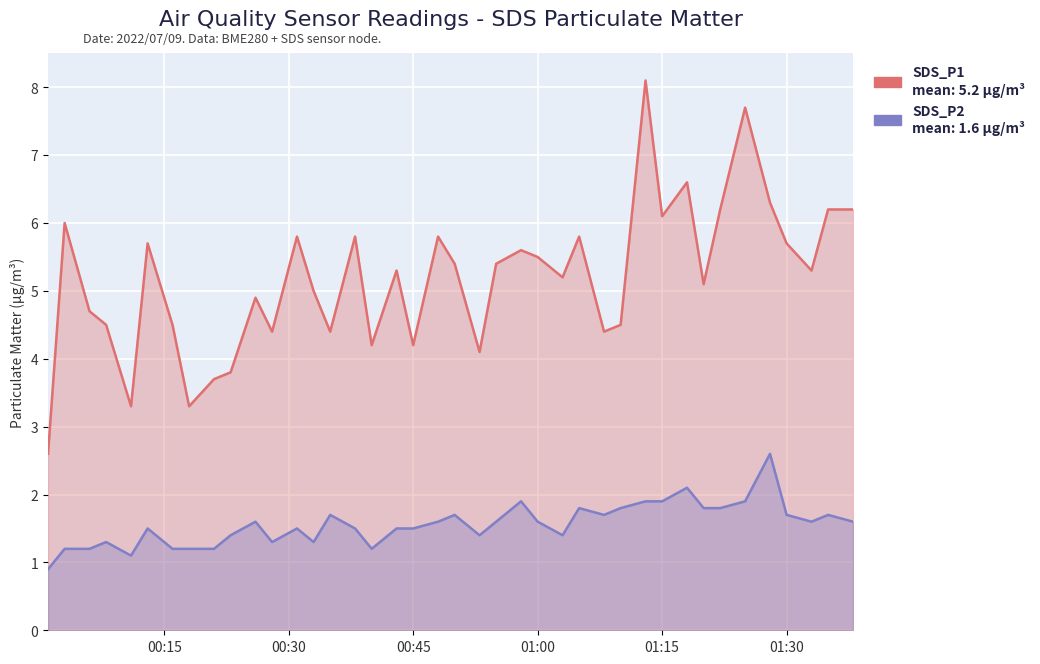

Is it true that SDS_P2 equals 0.8 at 2022/07/09 00:03?

False